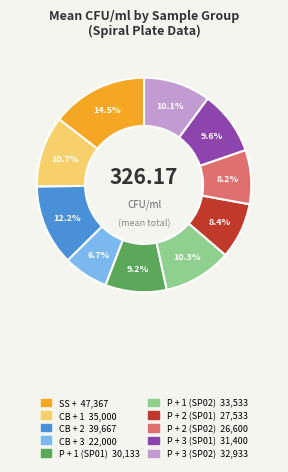

To the nearest percent, what is the difference between the largest and smallest slice percentages?

8%